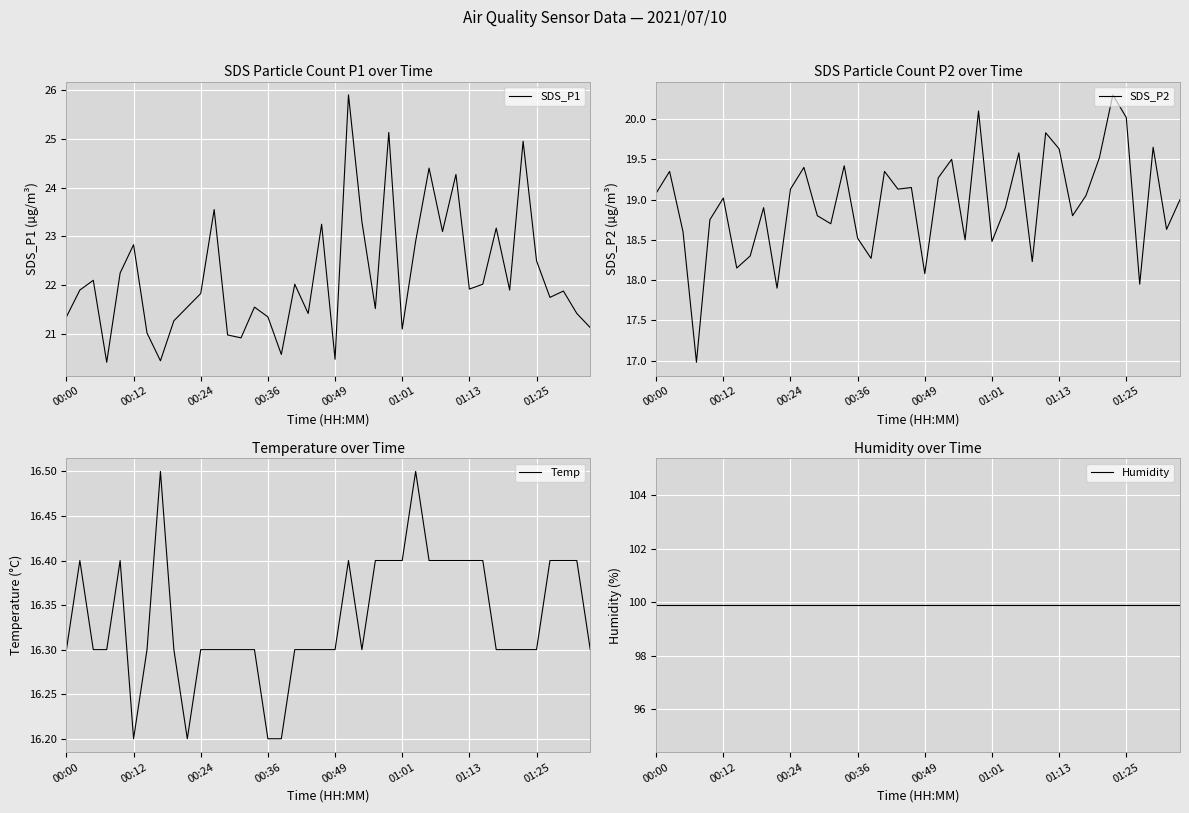

True or false: SDS_P1 has a value of 22.5 at 01:25.

True